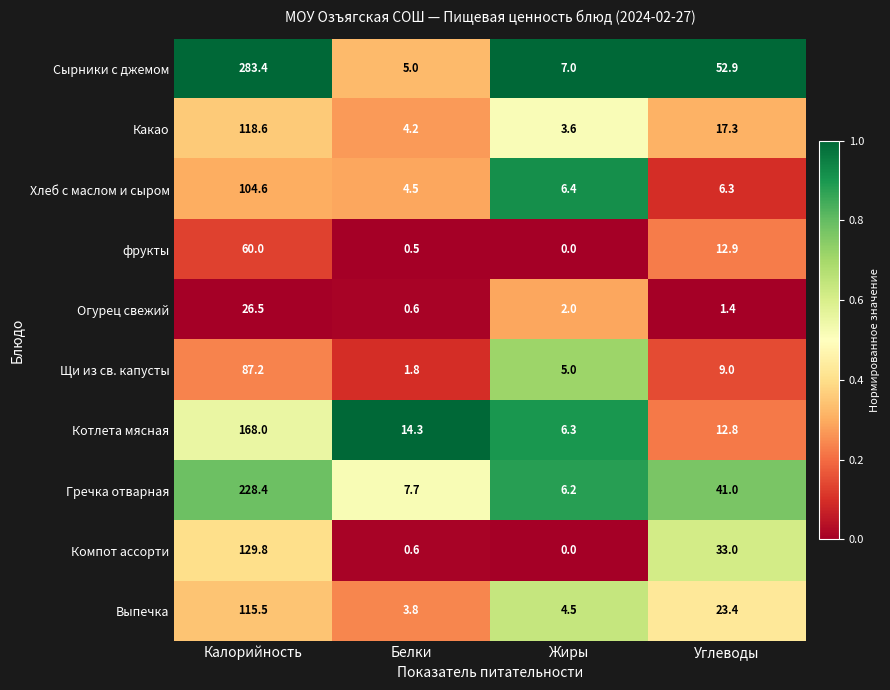

At how many categories does at least one series exceed 0?

4